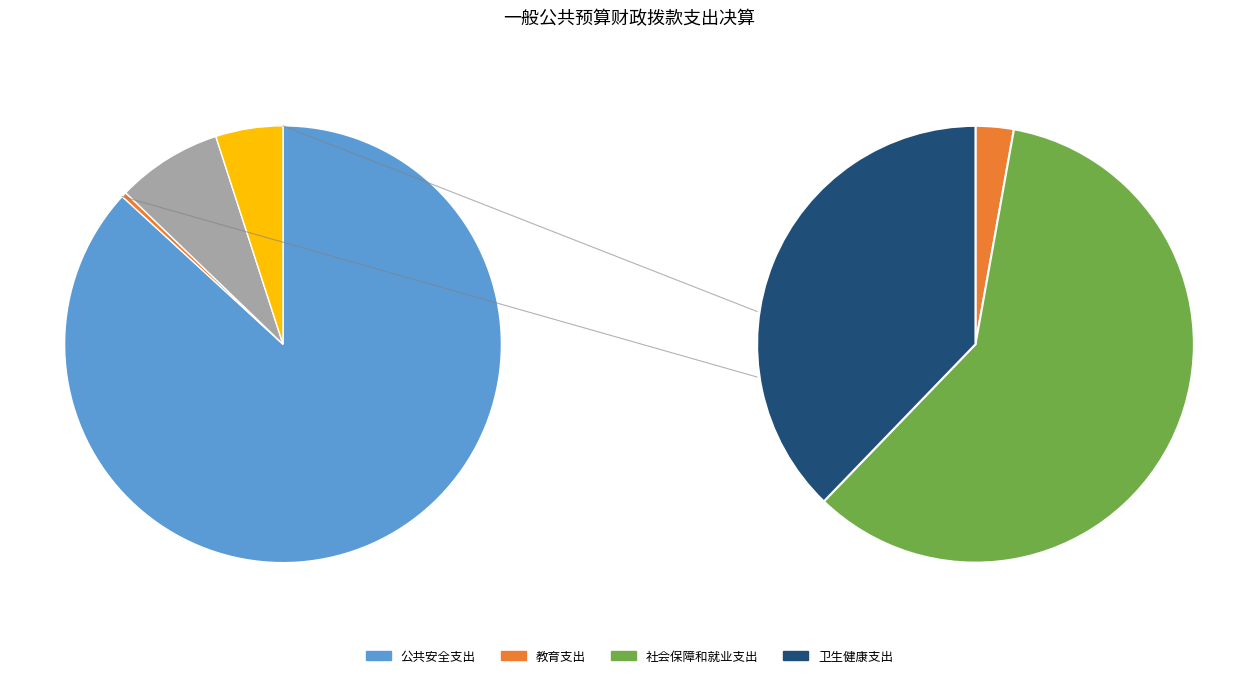

Does 教育支出 account for over 50% of the chart?

No